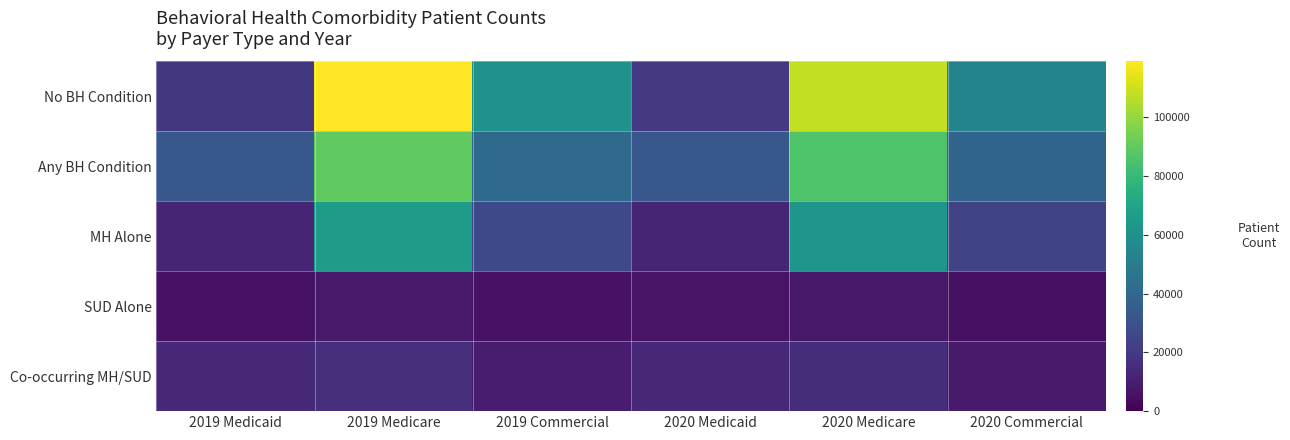

Rank the series at 2019 Medicare from lowest to highest value.

SUD Alone, Co-occurring MH/SUD, MH Alone, Any BH Condition, No BH Condition